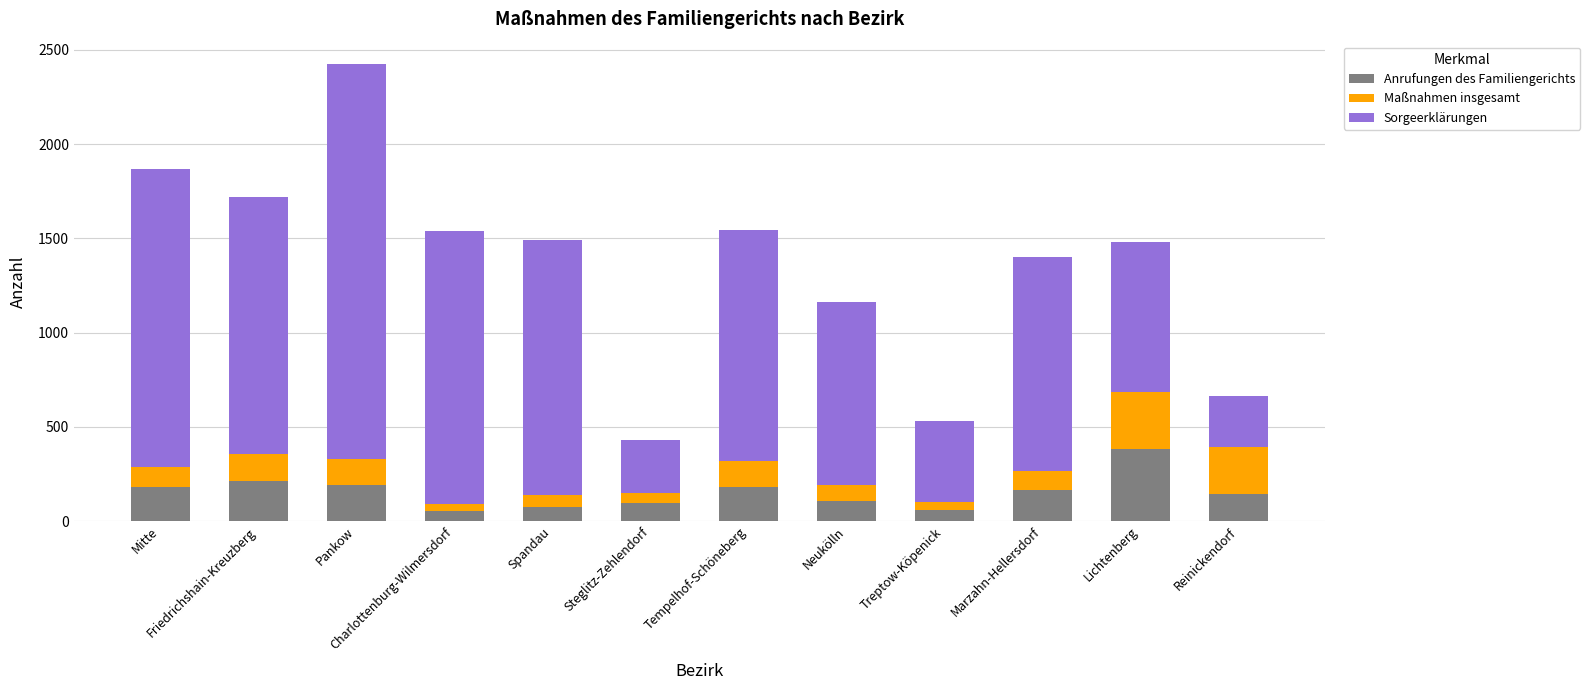

At which label does Anrufungen des Familiengerichts first exceed 164?

Mitte